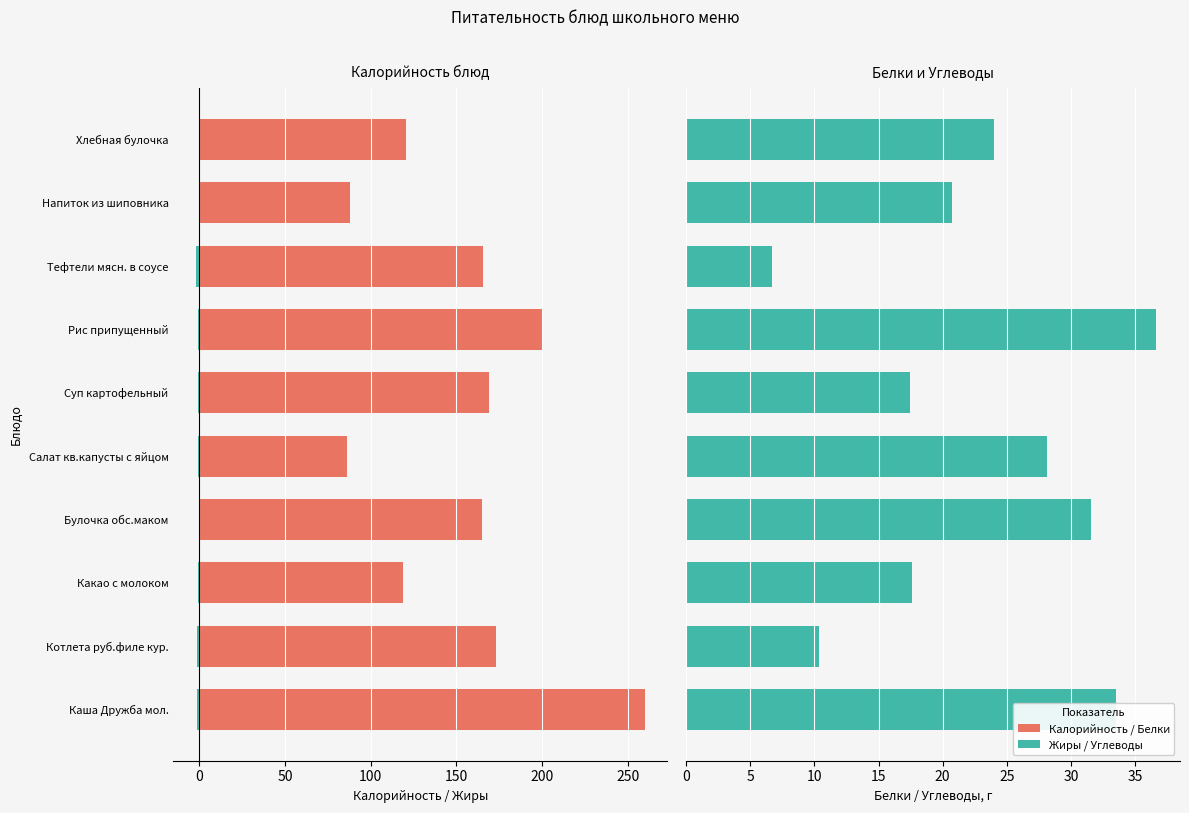

How many groups of bars are there?

10